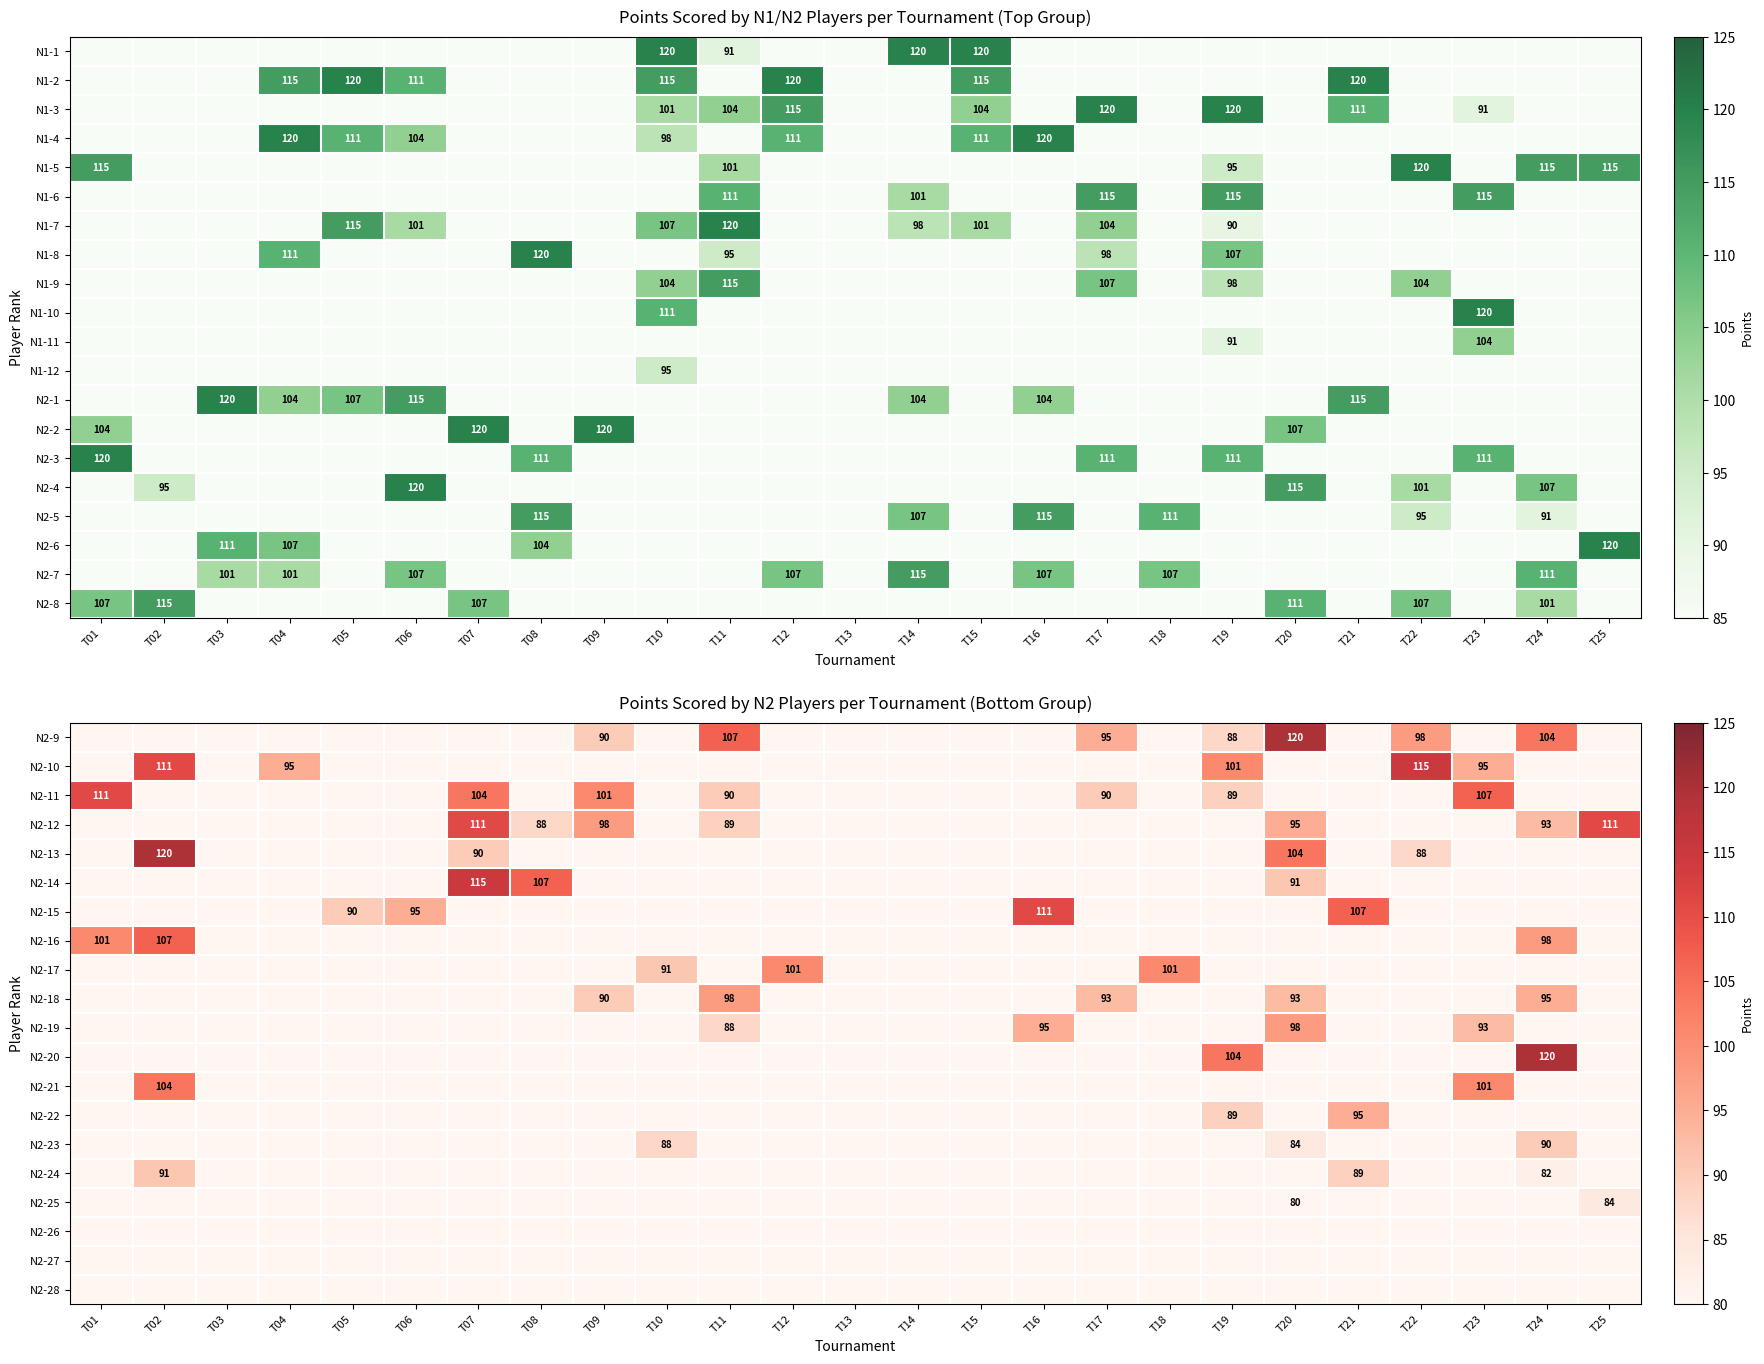

How many series are shown in this chart?

20